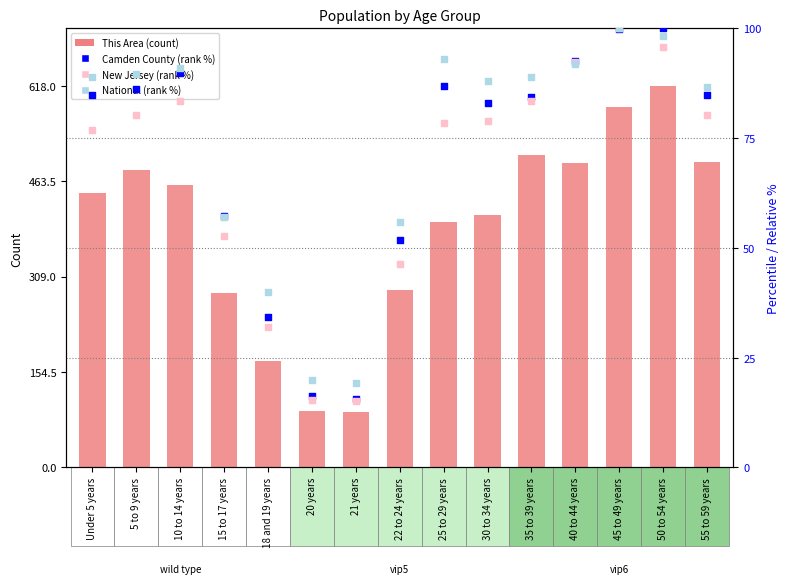

Which series reaches the maximum Y coordinate?

This Area (count)